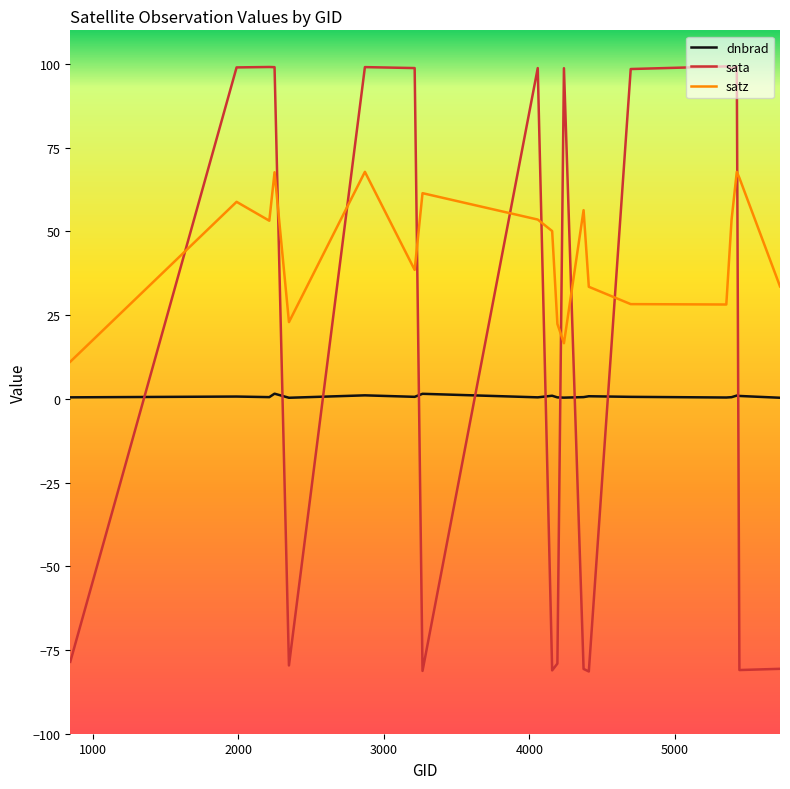

Rank the series by their average value, from highest to lowest.

satz, sata, dnbrad